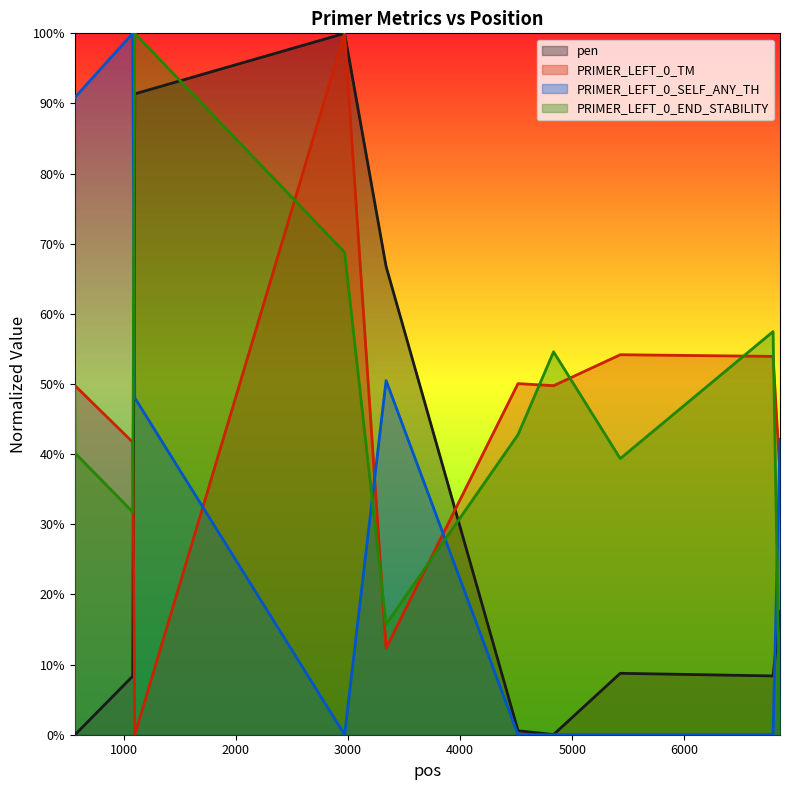

How many times do pen and PRIMER_LEFT_0_TM cross each other?

2